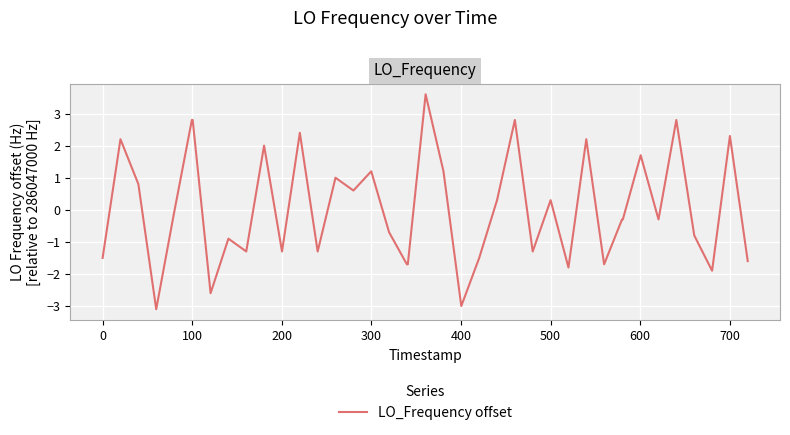

What is the difference between the maximum and minimum values?

6.7